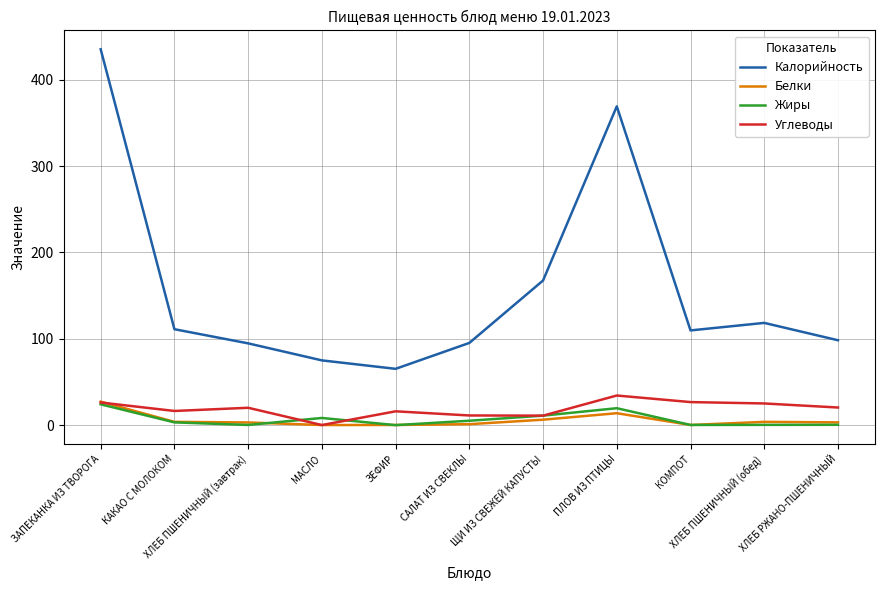

Which series has the widest spread of values?

Калорийность